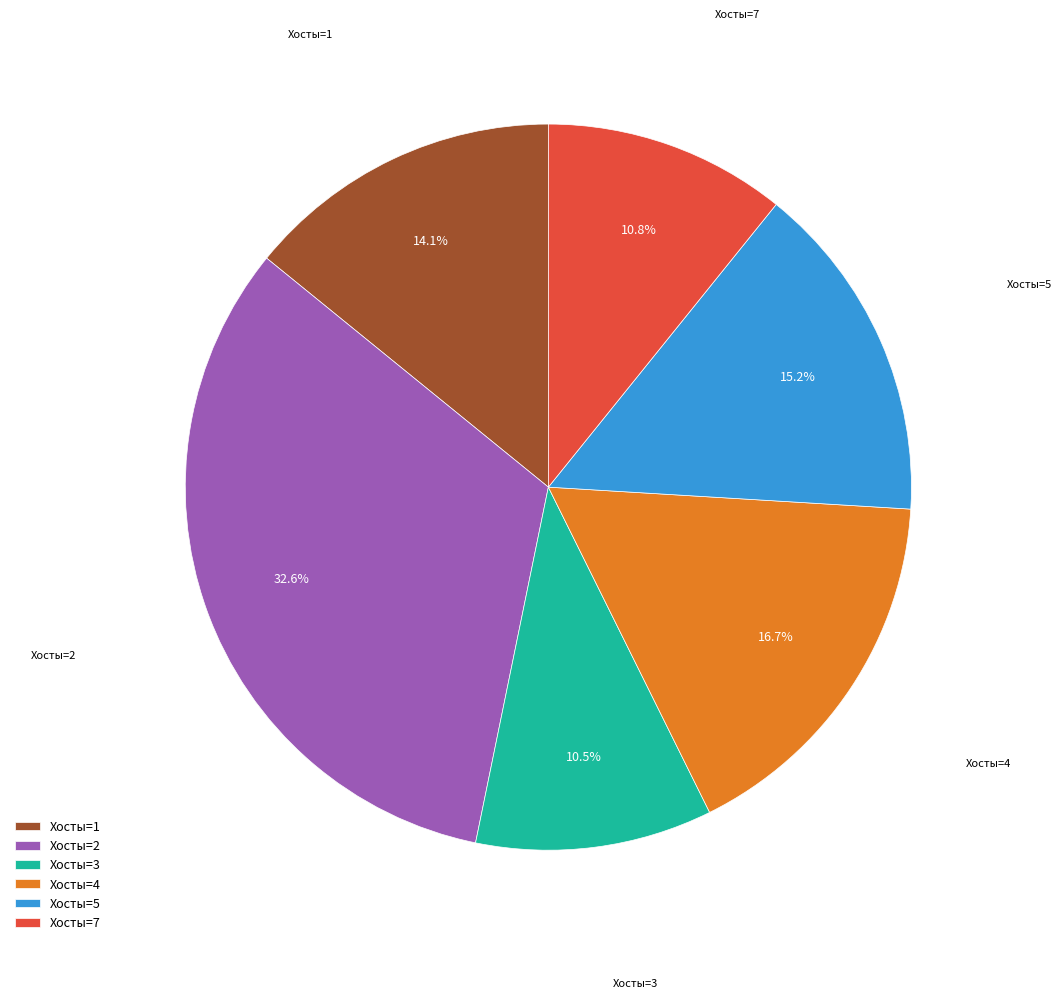

Combined, do Хосты=4 and Хосты=2 account for over 50%?

No